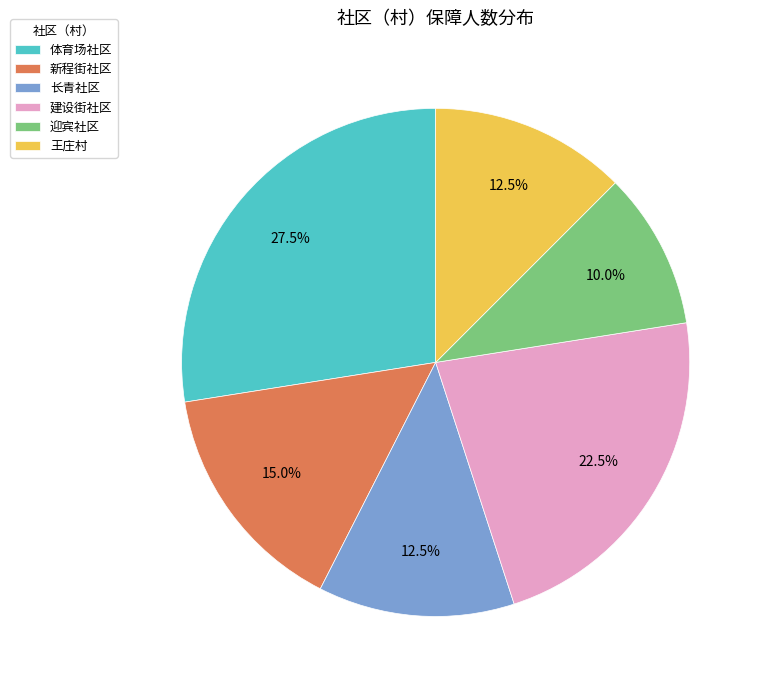

Which category has the biggest portion of the pie?

体育场社区